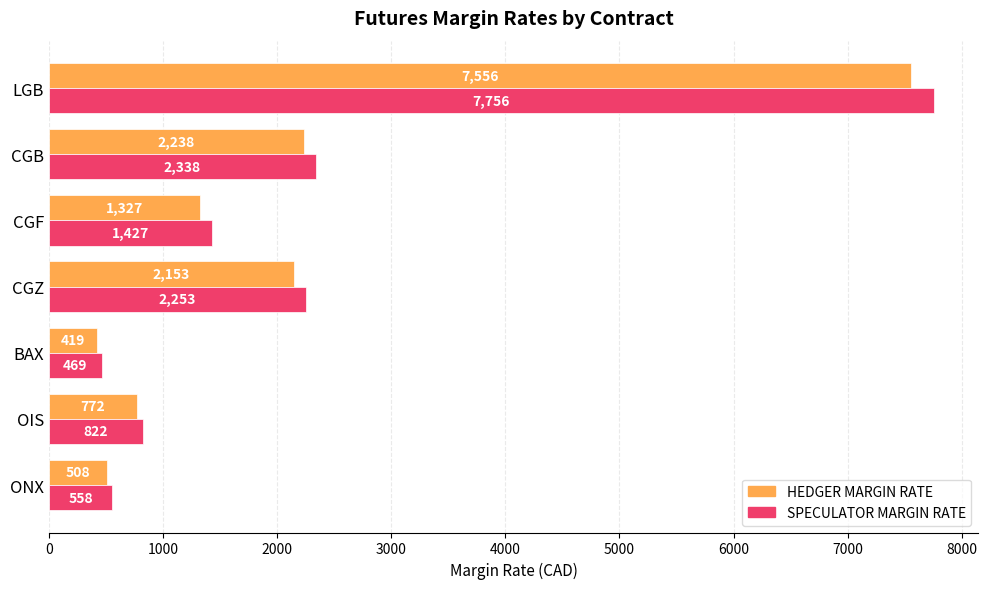

What is the maximum value for HEDGER MARGIN RATE?

7556